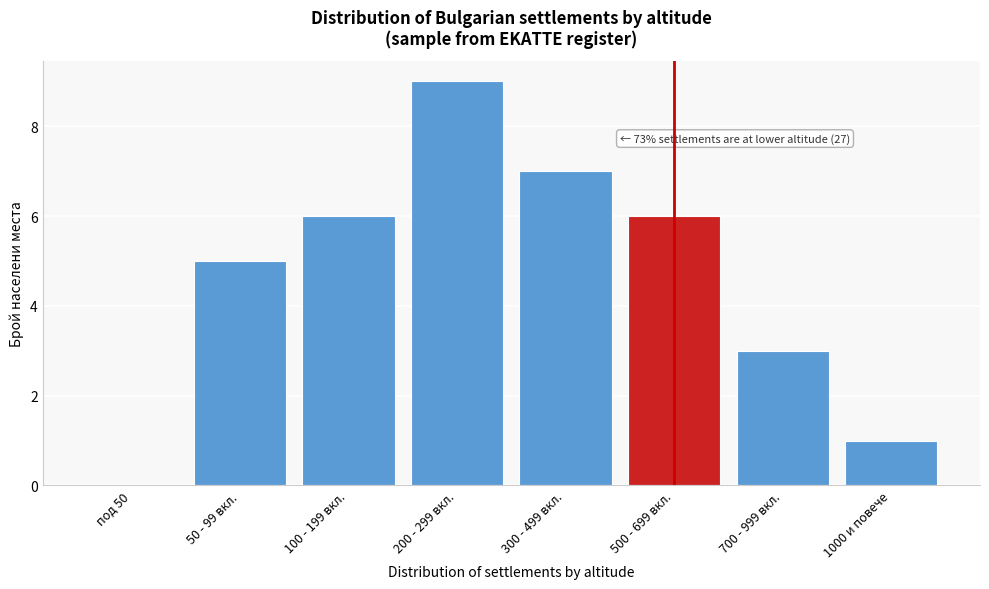

Reading left to right, what are all the values shown in this chart?

под 50=0	50 - 99 вкл.=5	100 - 199 вкл.=6	200 - 299 вкл.=9	300 - 499 вкл.=7	500 - 699 вкл.=6	700 - 999 вкл.=3	1000 и повече=1